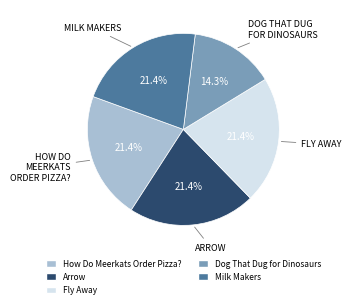

Is it true that Arrow is 21% of the pie?

True